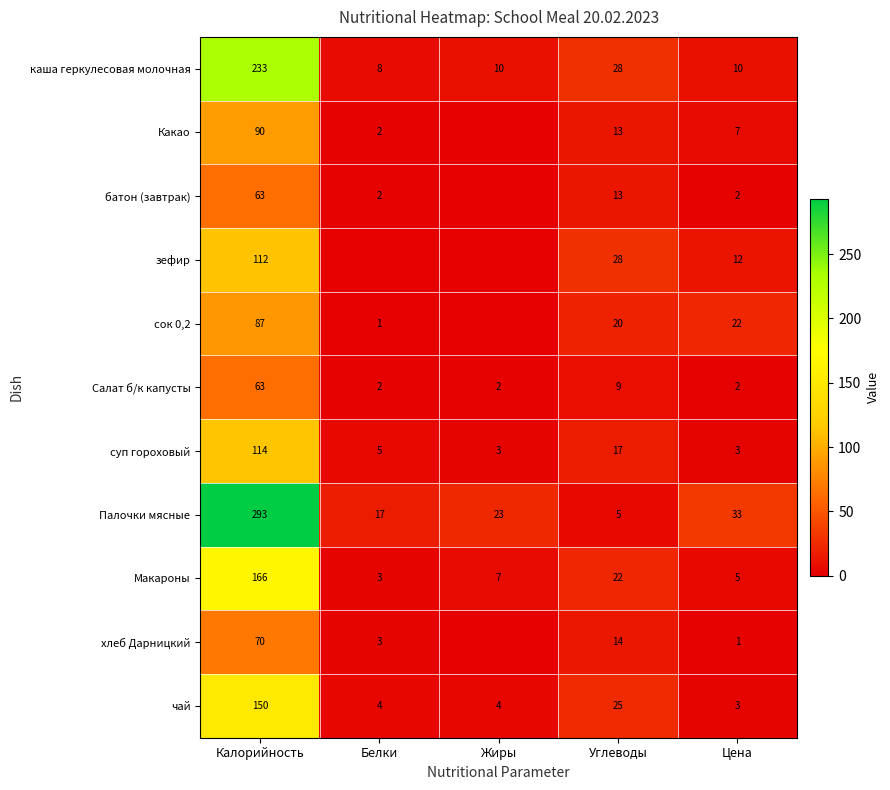

What is the difference between the highest and lowest values at Цена?

32